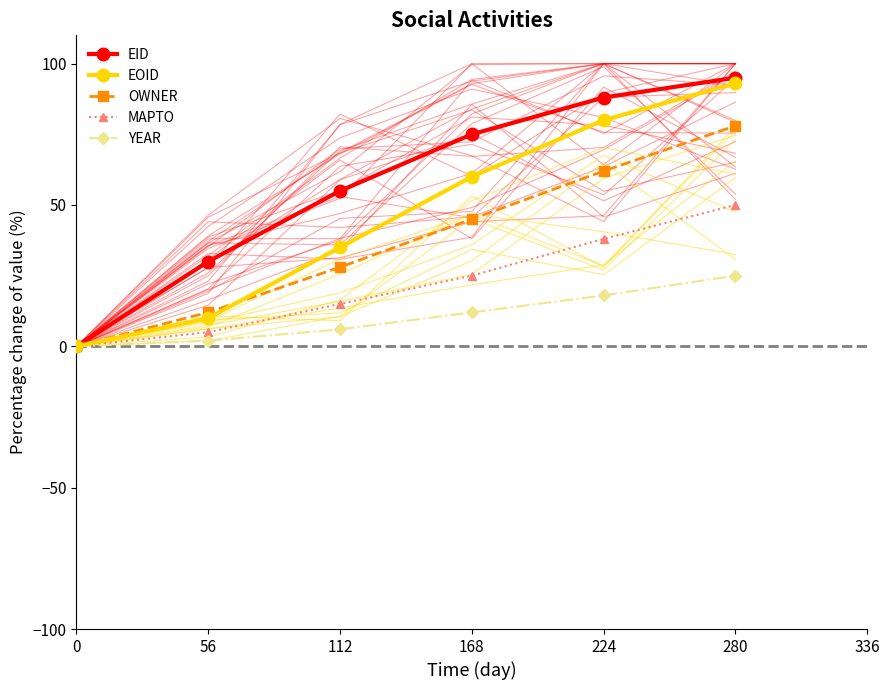

What is the value of the EID point at the 3rd from the left?

55